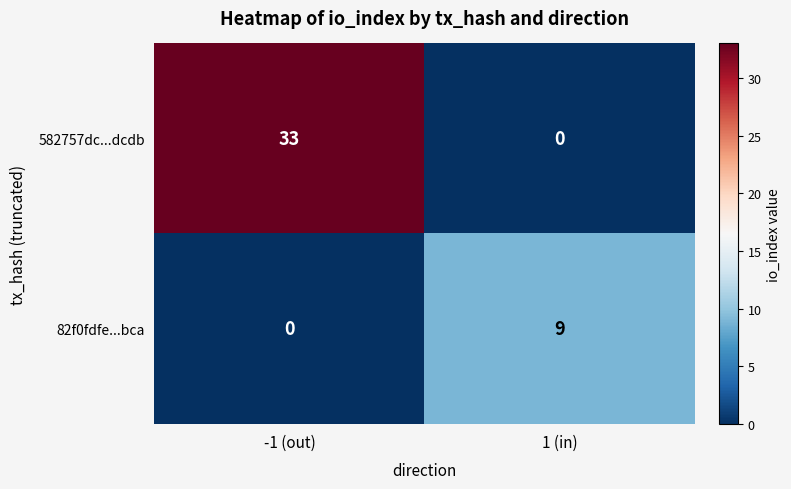

What value does the 582757dc...dcdb series have at -1 (out)?

33